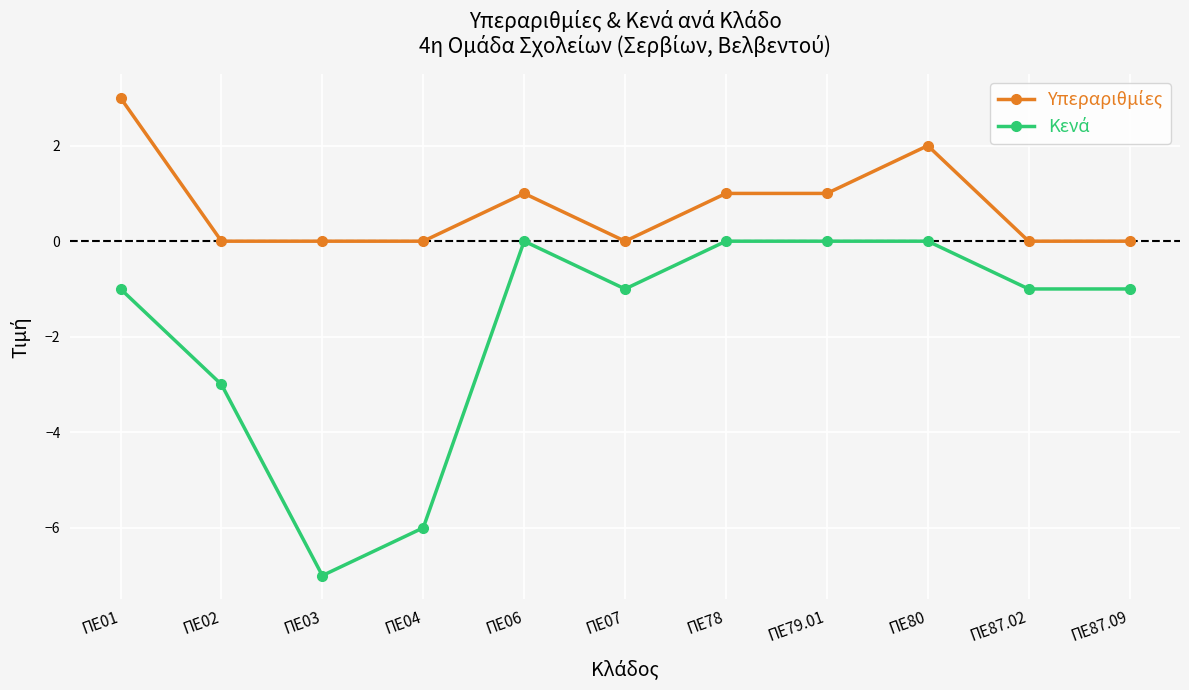

Does the chart display data point markers on the line(s)?

Yes